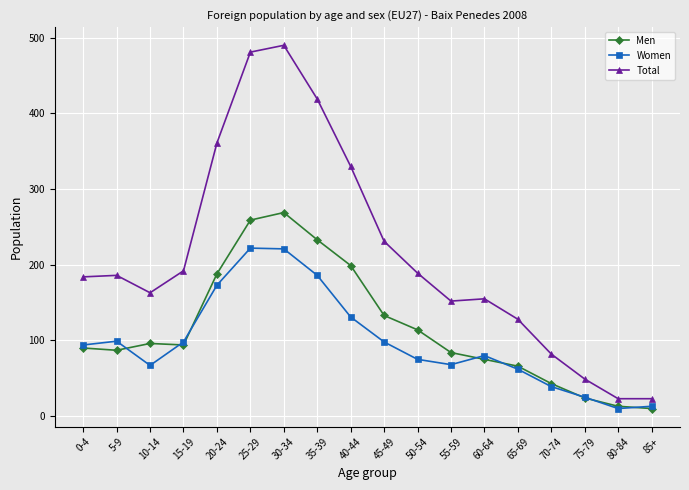

What is the maximum value for Men?

269